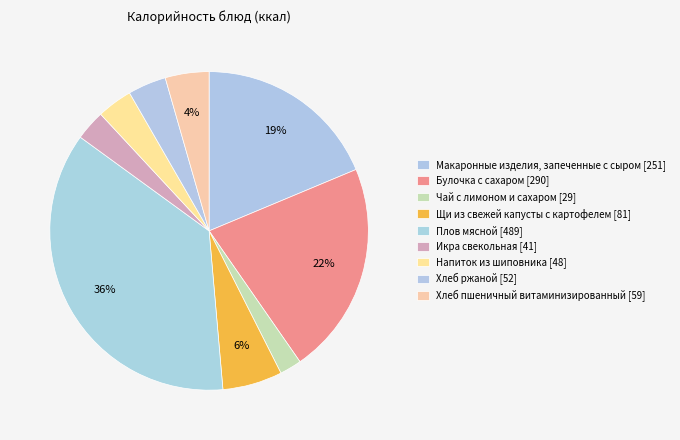

To the nearest percent, what is the difference between the Чай с лимоном и сахаром and Булочка с сахаром slice percentages?

19%